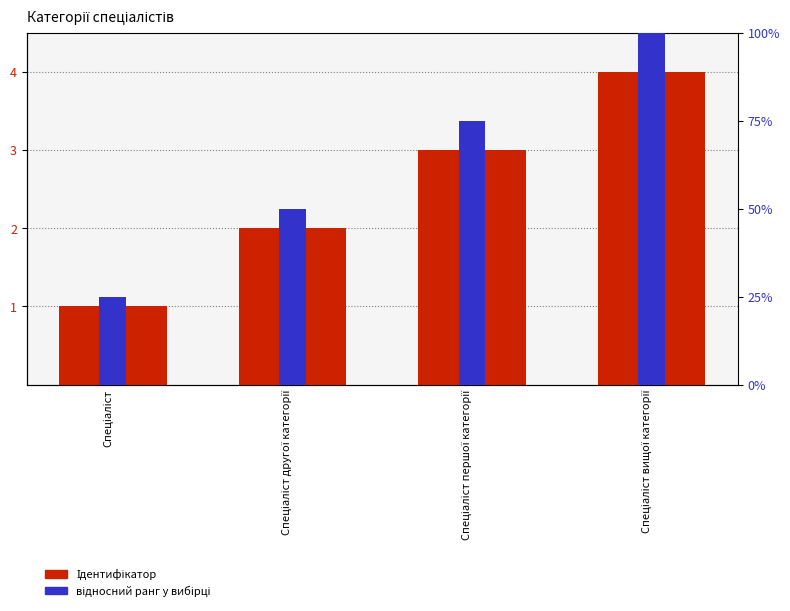

Does the chart contain stacked bars?

No